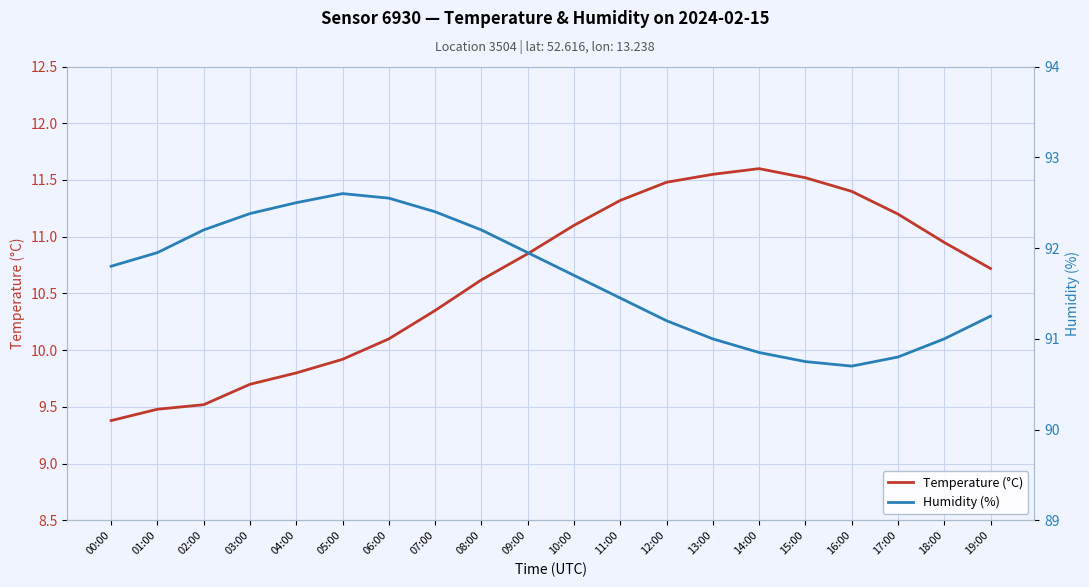

Which series has the widest spread of values?

Temperature (°C)